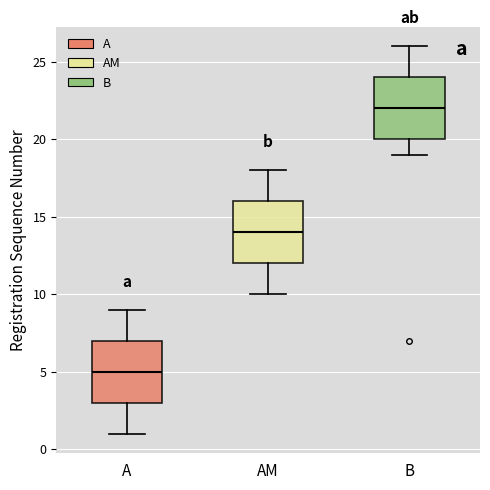

Which box has the highest median line?

B